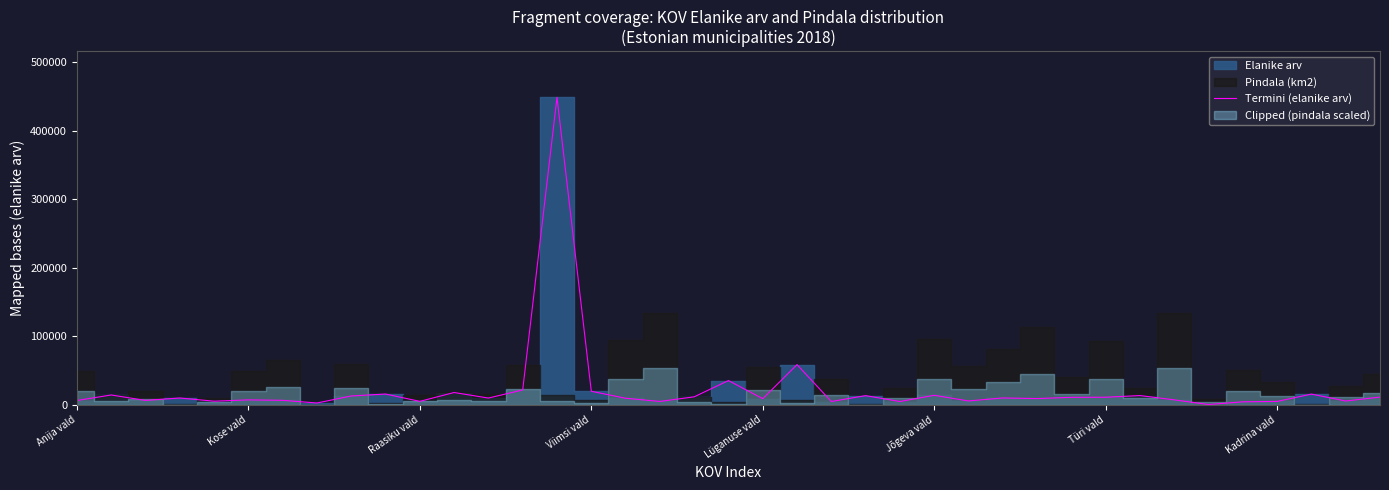

What is the change in value from Kose vald to Kadrina vald?

-11693